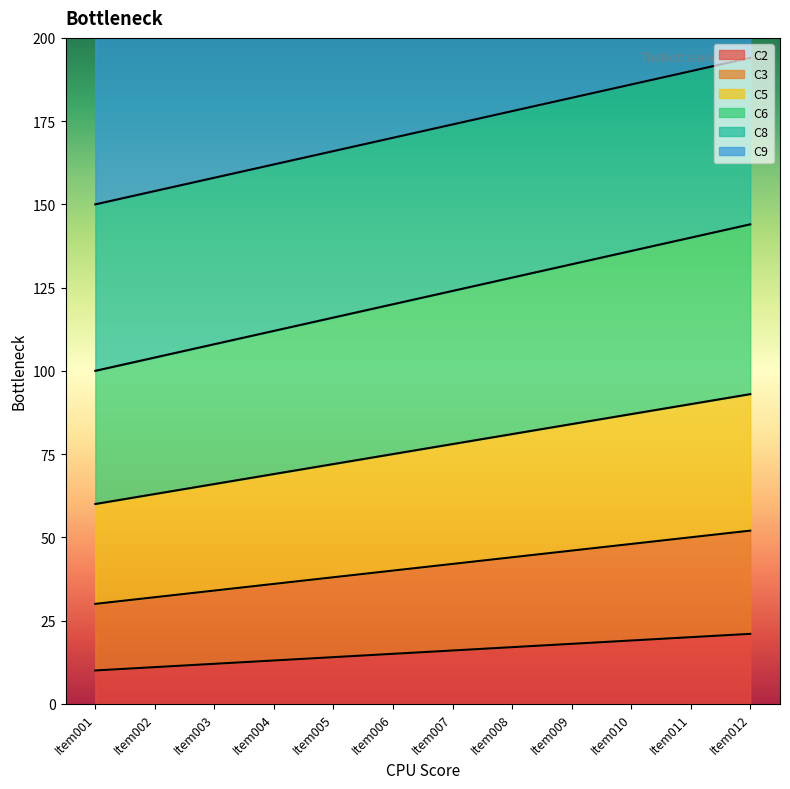

The C2 series shows 6 at Item012. True or false?

False